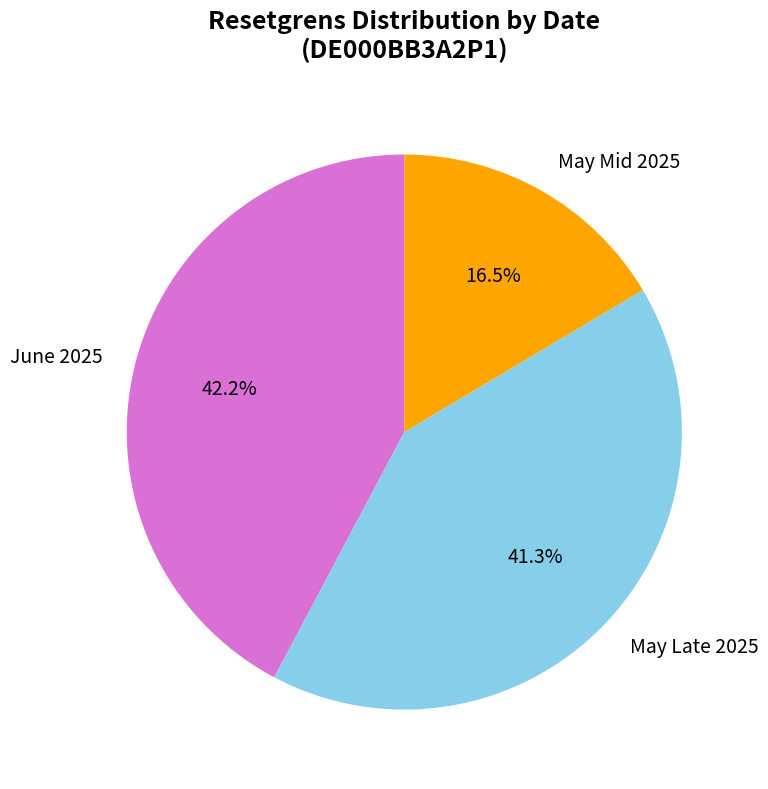

What percentage is NOT represented by May Mid 2025?

83.5%